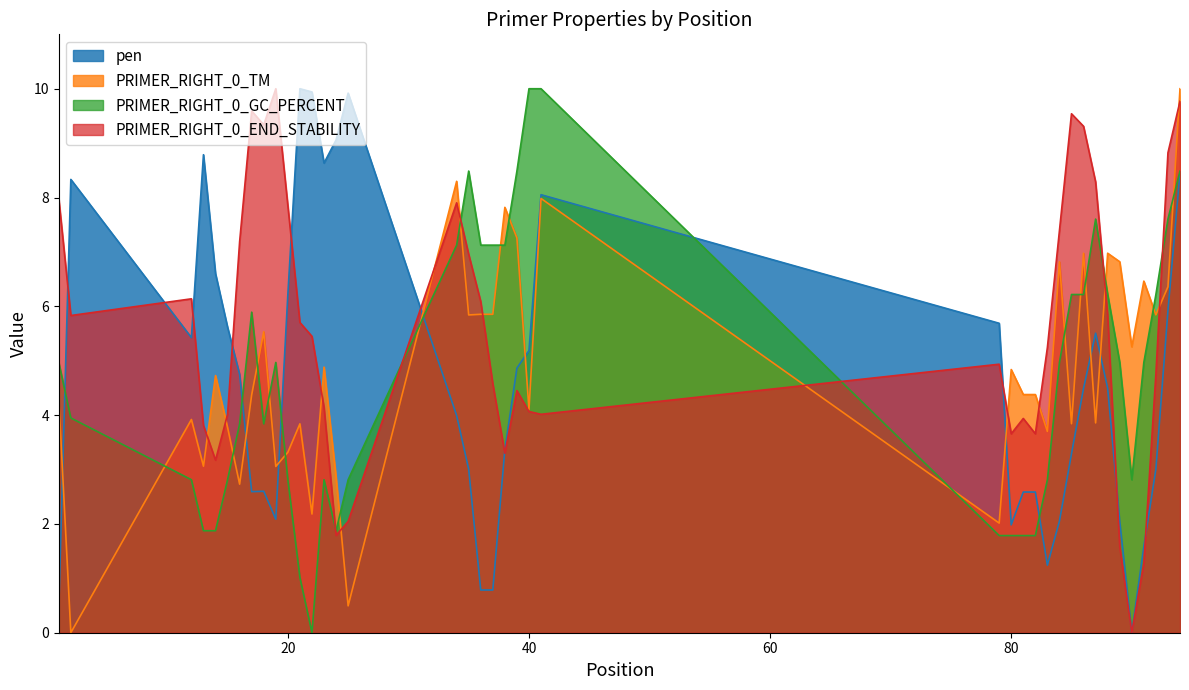

Where does the pen series first go above 4?

2